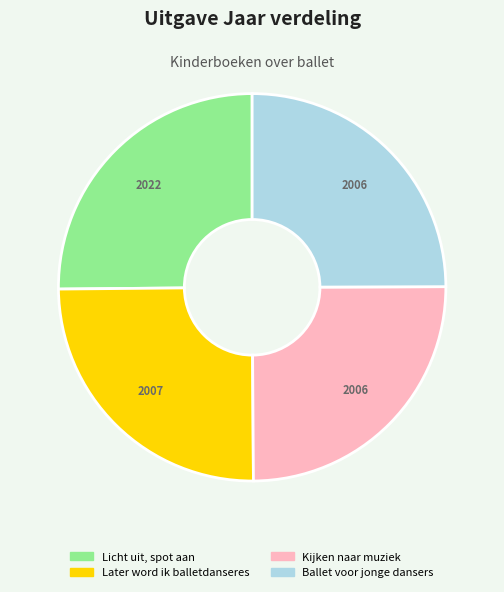

True or false: Later word ik balletdanseres accounts for 16% of the total.

False